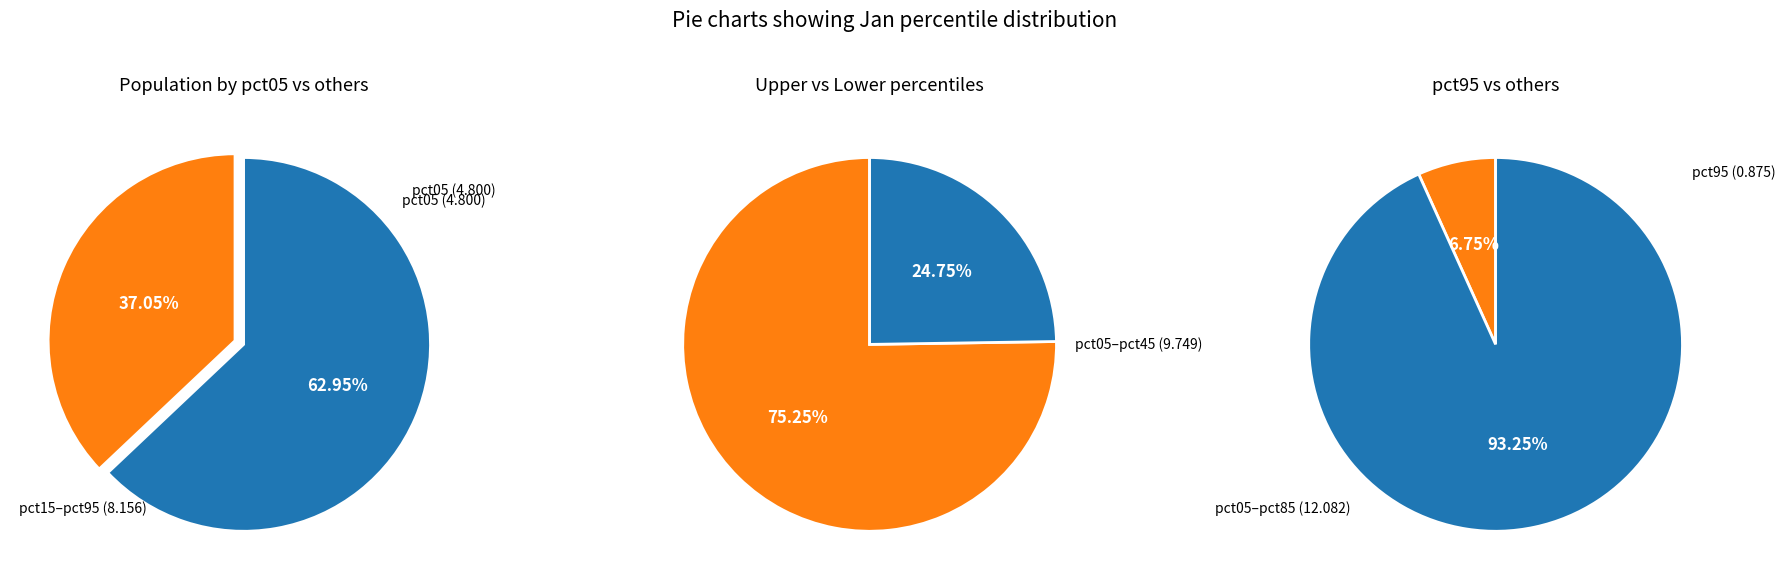

Is it true that pct65 is 14% of the pie?

False